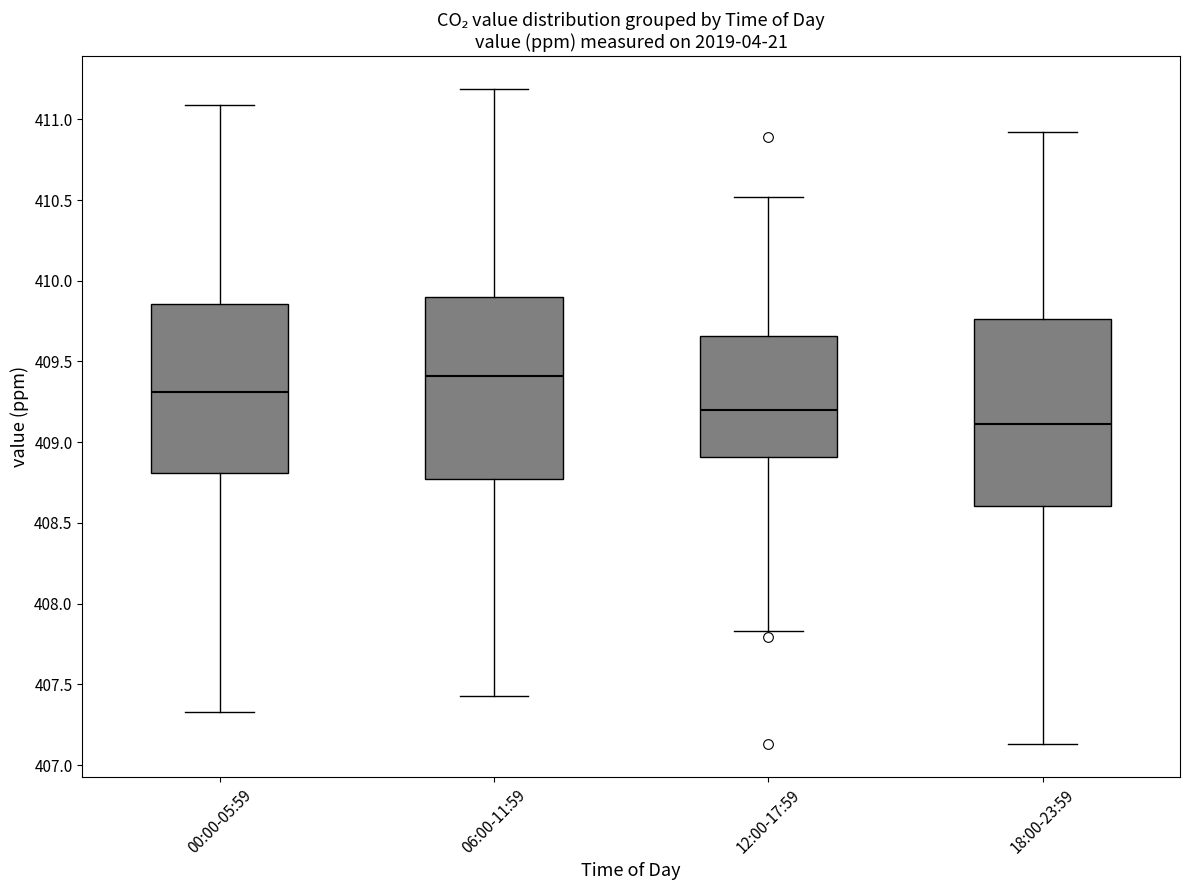

Where does the median line of the box for 18:00-23:59 sit on the y-axis? The values are not printed on the chart, so give them approximately, as read against the axis.

409.10